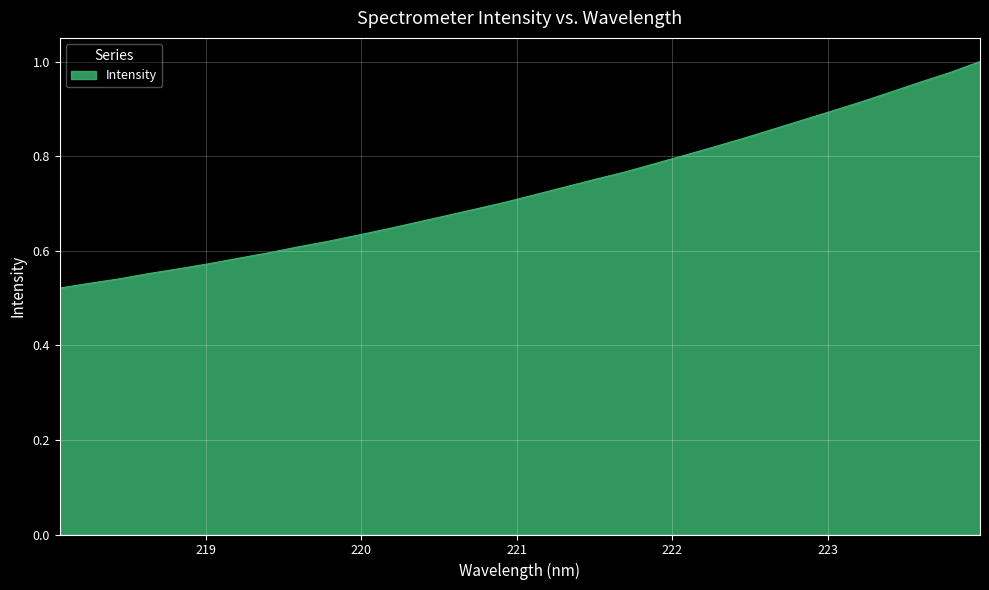

How many categories are shown in the chart?

32